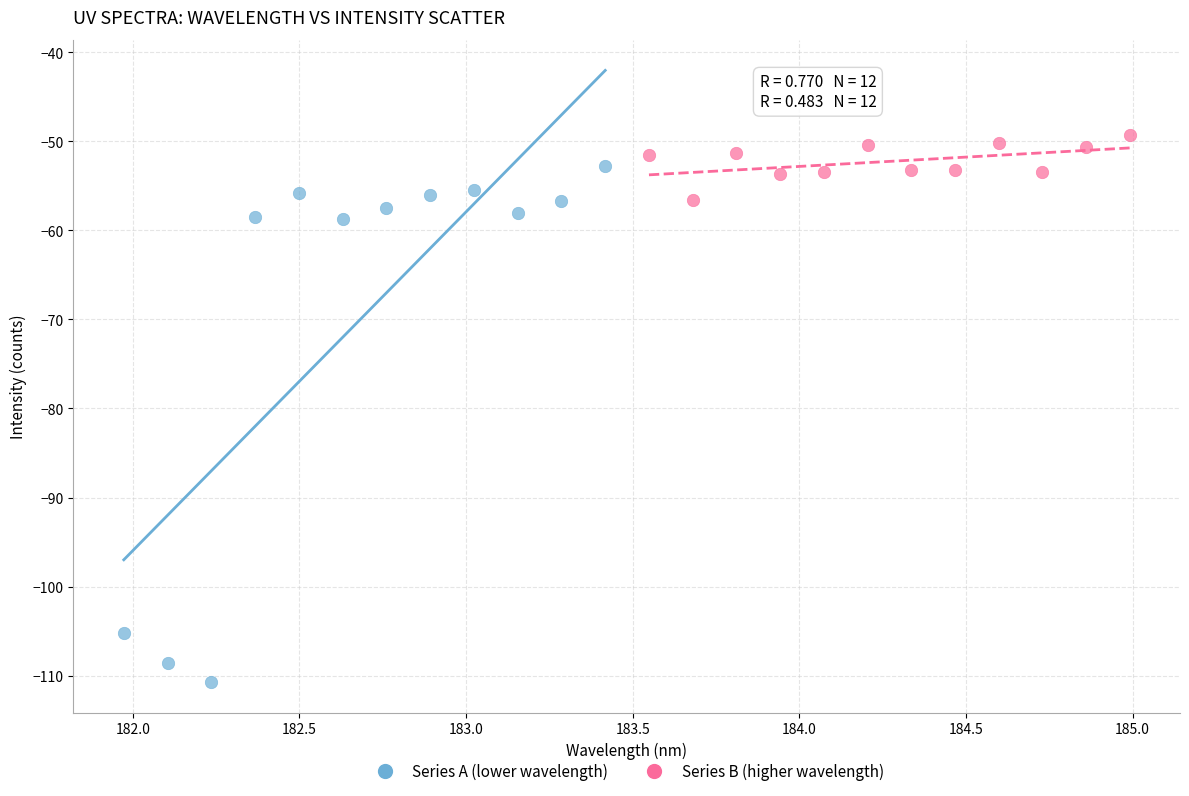

Which series has the largest Y range (max minus min)?

Series A (lower wavelength)